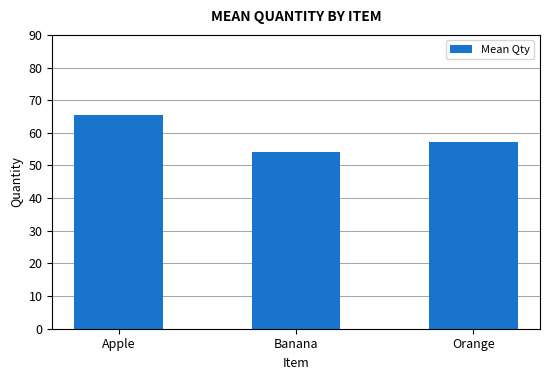

At which label does the data first exceed 57?

Apple